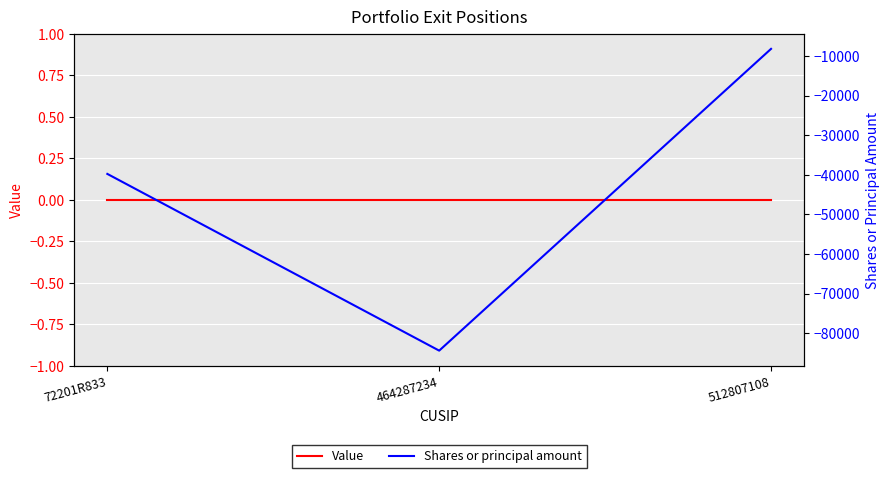

At which category is the sum across all series the highest?

512807108